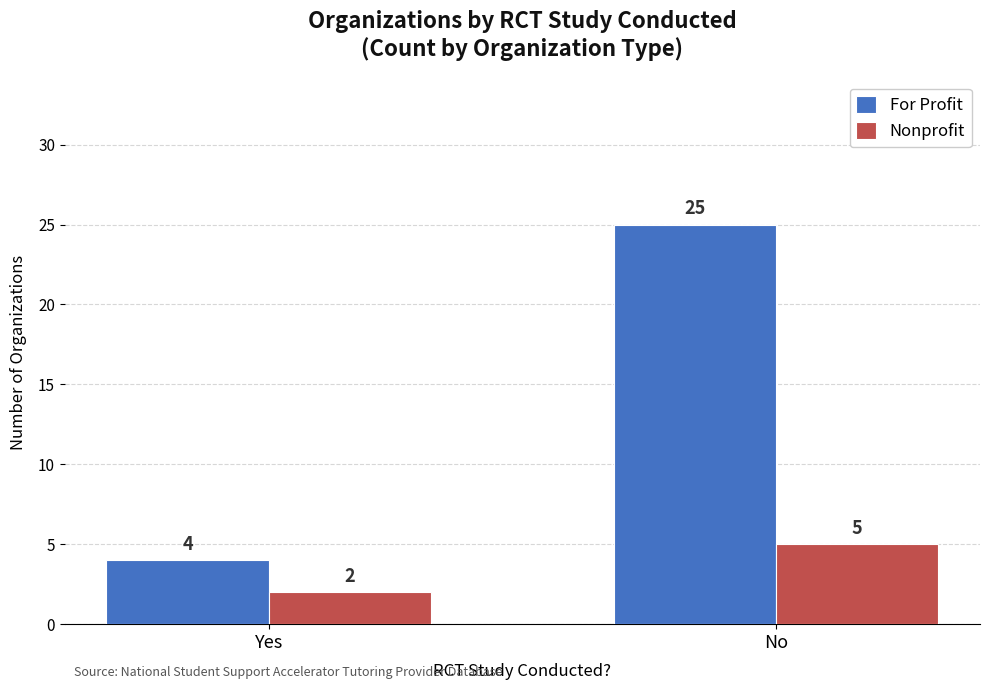

Rank the series by their average value, from highest to lowest.

For Profit, Nonprofit